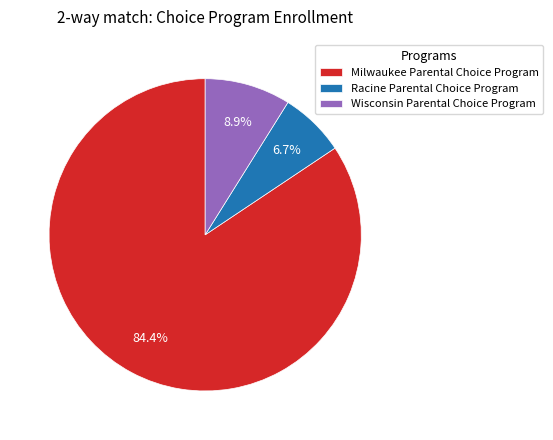

To the nearest percent, what is the combined percentage of Milwaukee Parental Choice Program and Wisconsin Parental Choice Program?

93%